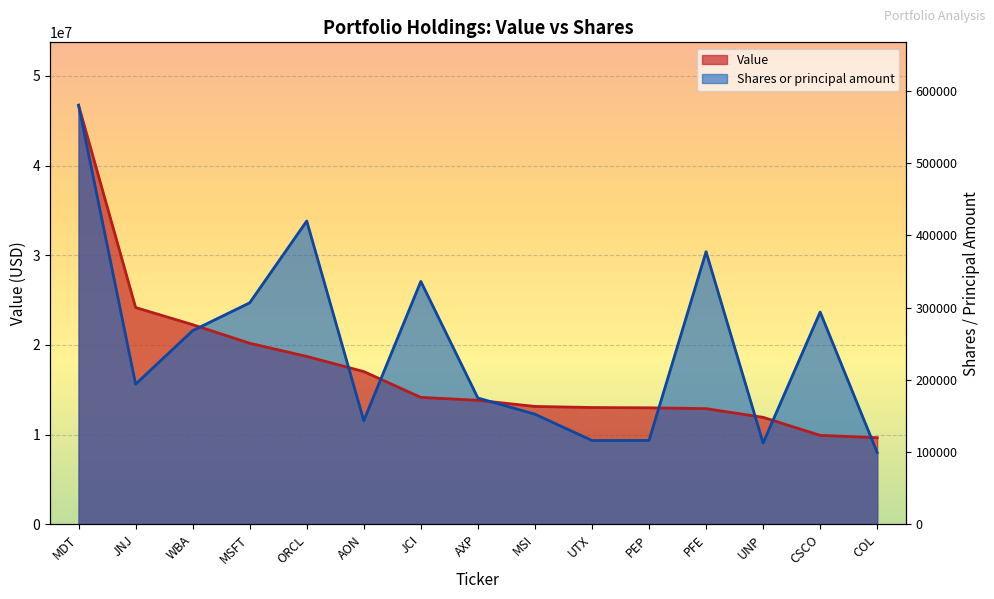

At which category does Shares or principal amount reach its first local peak?

ORCL